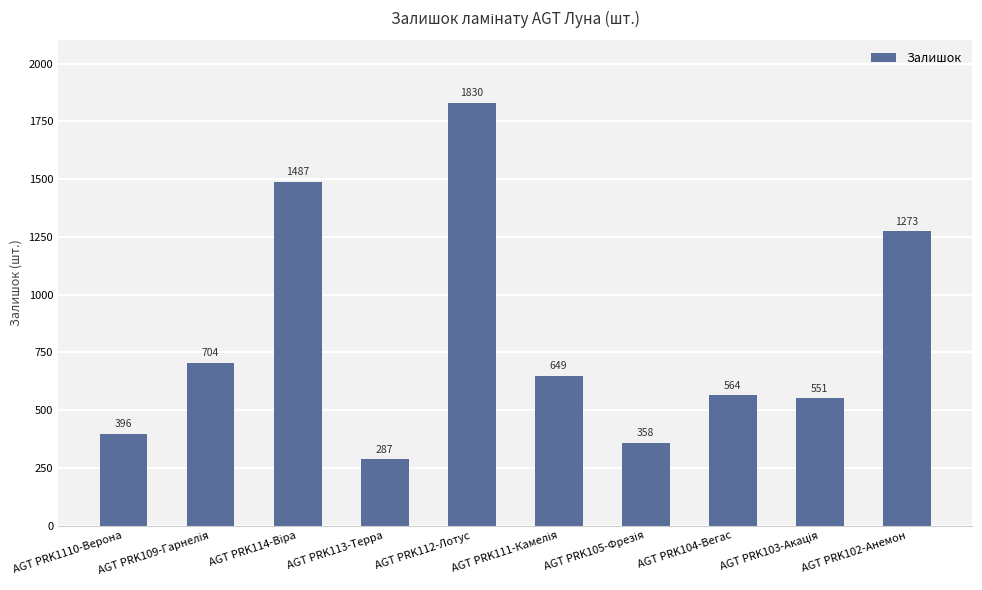

What is the value of the 7th bar from the left?

358